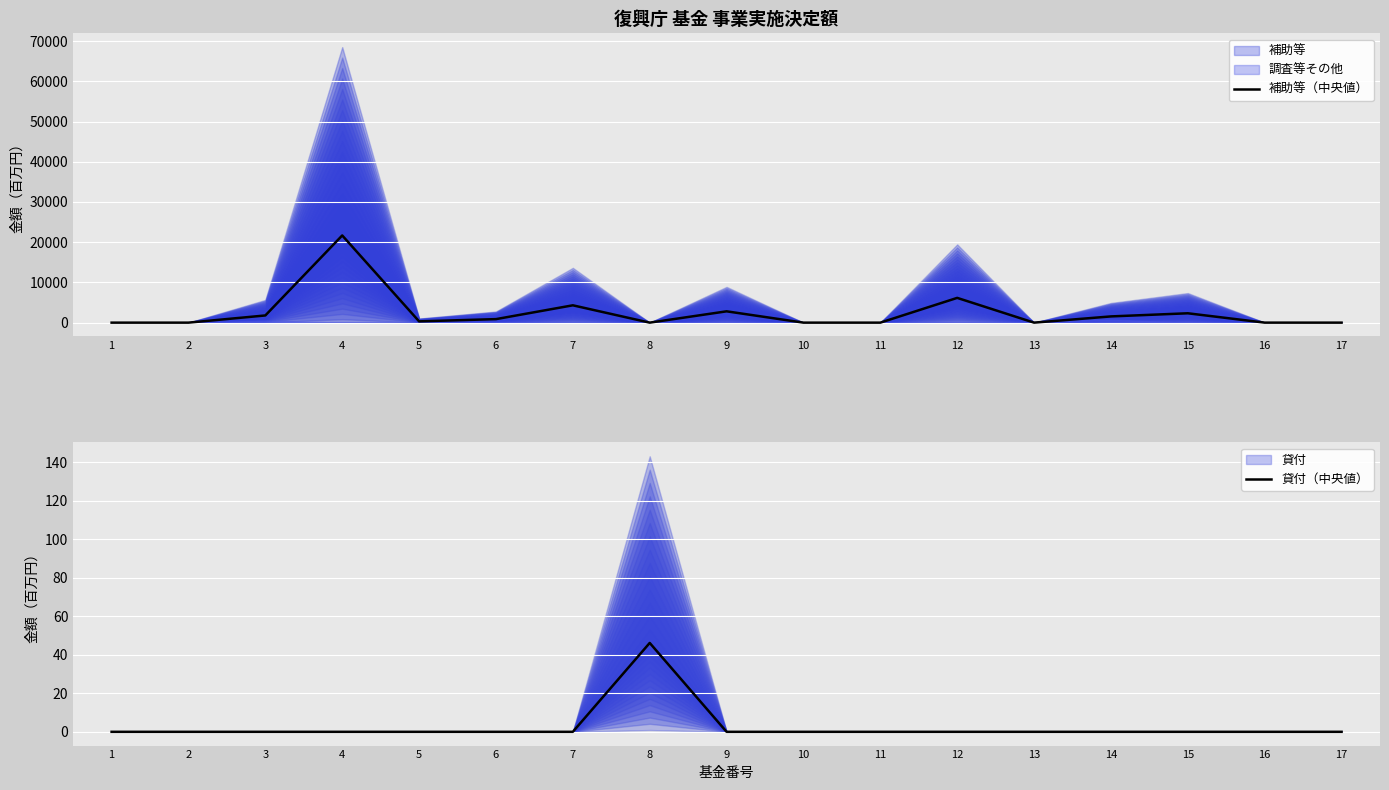

At which category does the chart reach its minimum across all series?

1